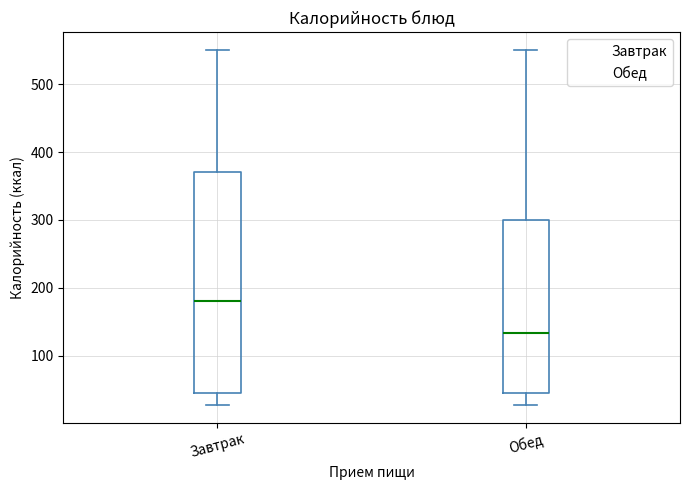

Reading left to right, read every box against the y-axis: the position of its median line, the range the box covers, and the ends of its whiskers. The values are not printed on the chart, so give them approximately, as read against the axis.

Завтрак: median 180, box 50 to 370, whiskers 30 to 550
Обед: median 130, box 50 to 300, whiskers 30 to 550